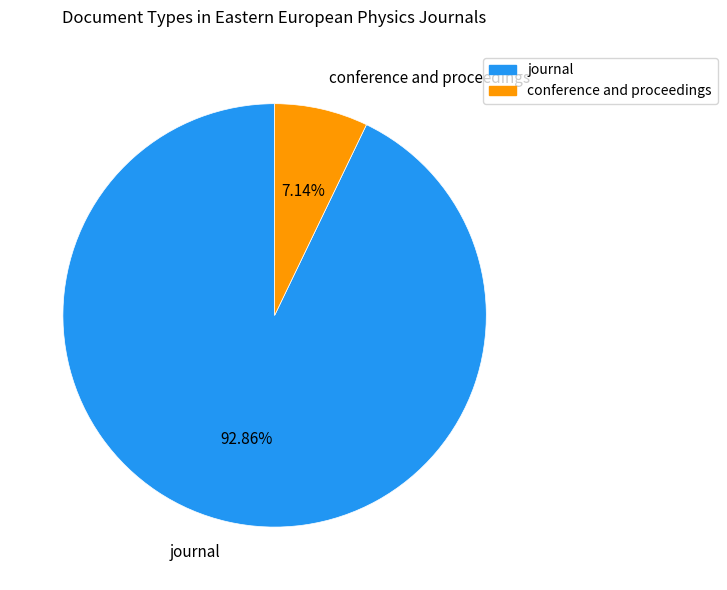

What percentage is the journal slice, to the nearest percent?

93%